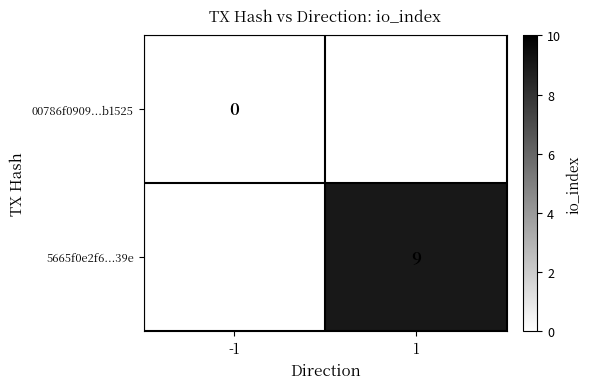

The 5665f0e2f6...39e series shows 5 at 1. True or false?

False